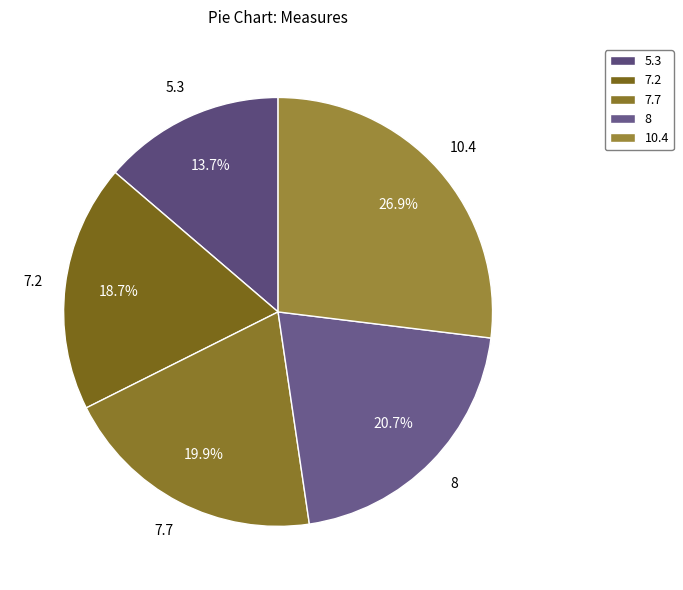

To the nearest percent, what is the combined percentage of 7.7 and 8?

41%